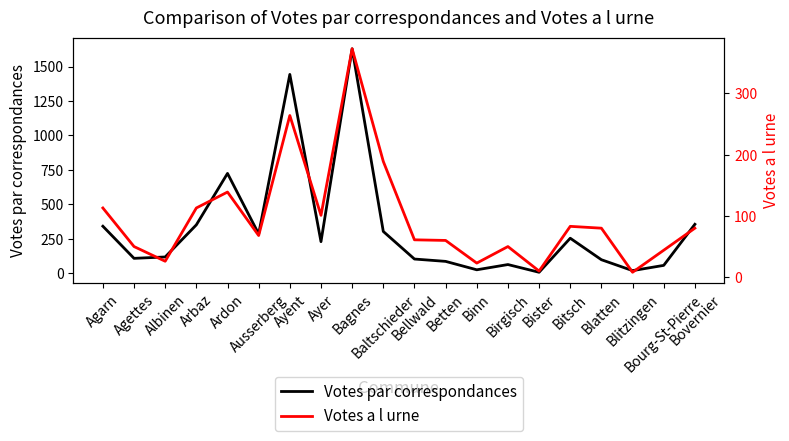

Reading left to right, list all the values displayed in this chart.

Votes par correspondances: 342	109	119	352	725	286	1443	230	1629	304	104	87	26	64	8	255	99	20	58	356
Votes a l urne: 113	50	26	113	139	68	264	101	373	189	61	60	23	50	10	83	80	8	44	80